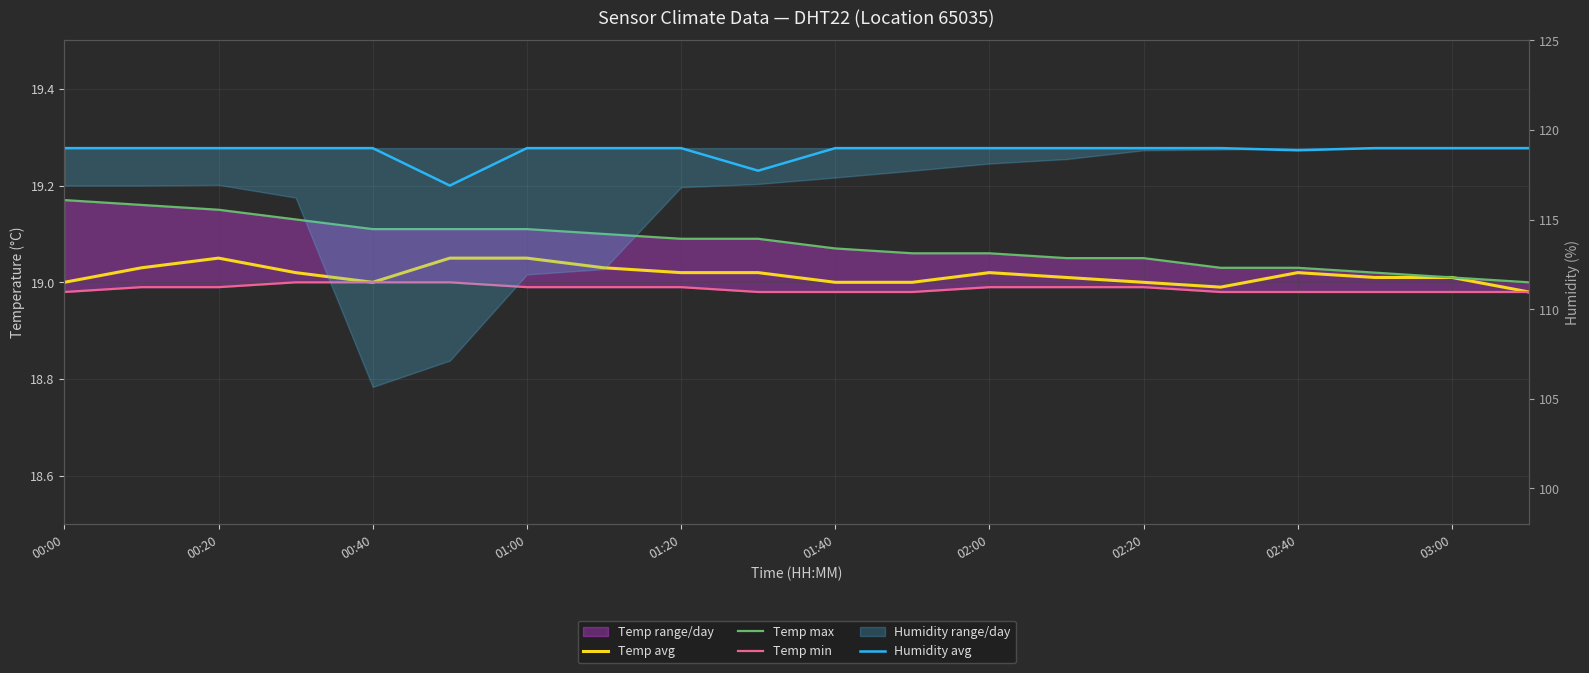

Which series has the largest total across all categories?

Humidity avg